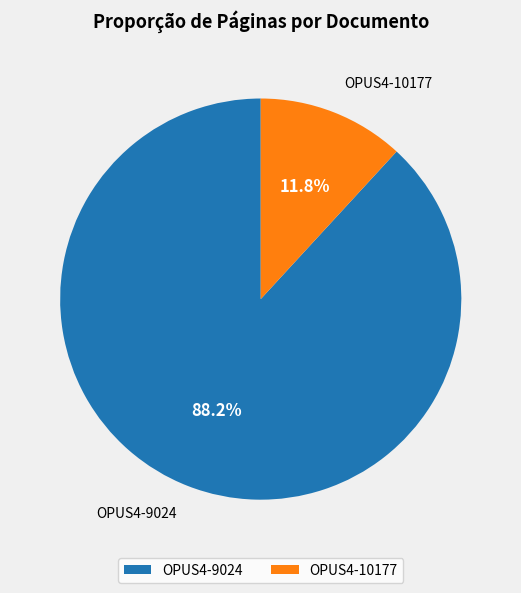

Rank the categories by value from highest to lowest.

OPUS4-9024, OPUS4-10177